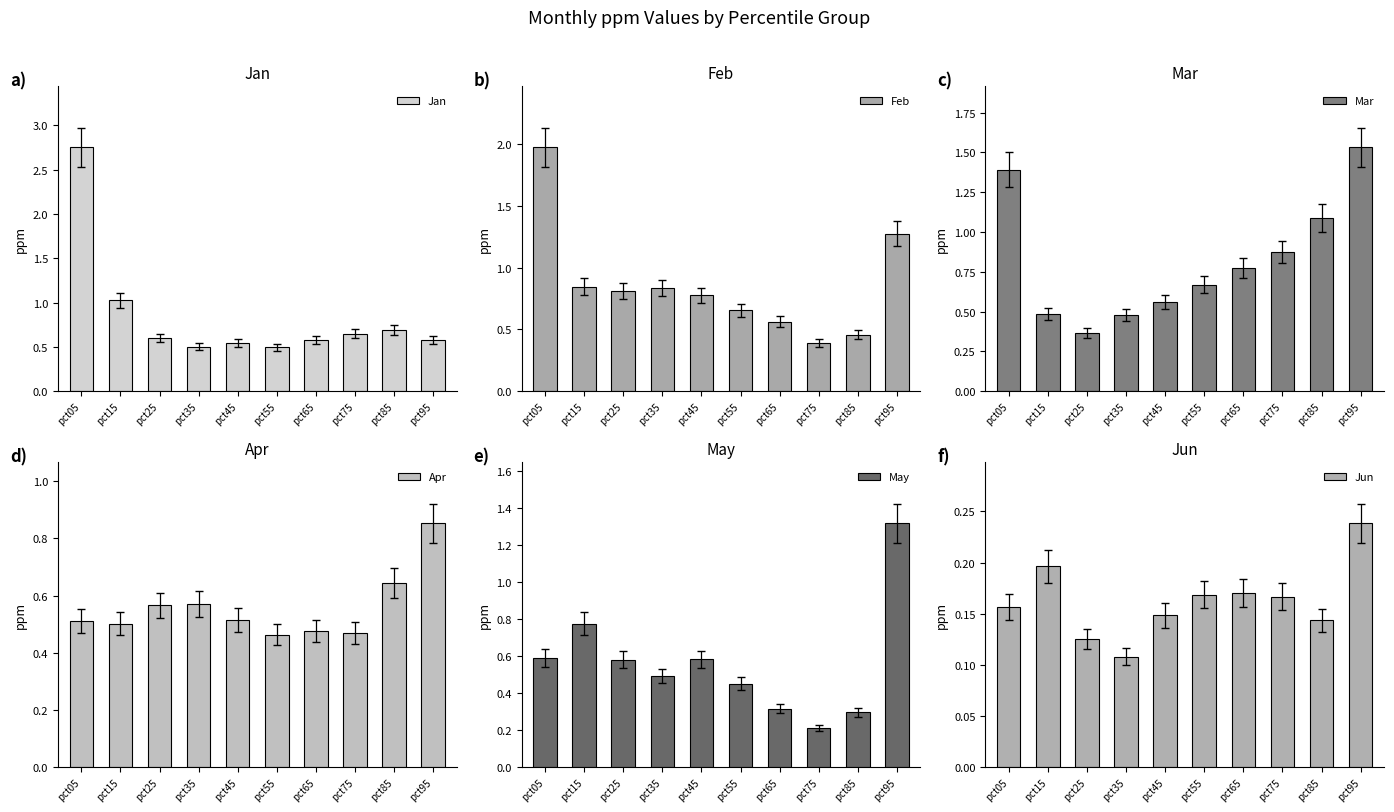

Count the May values in the range 0 to 1.

9